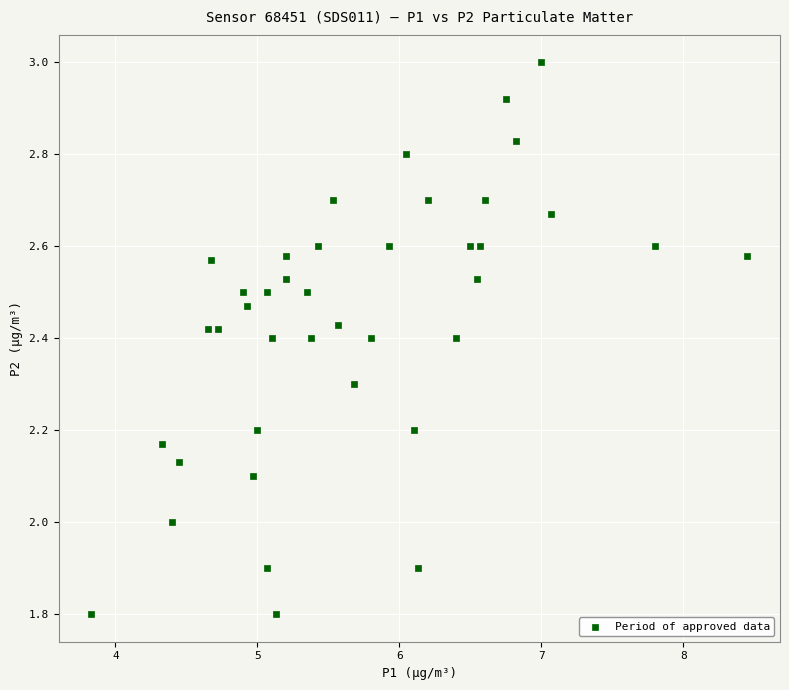

What is the range of X values (max minus min)?

4.6